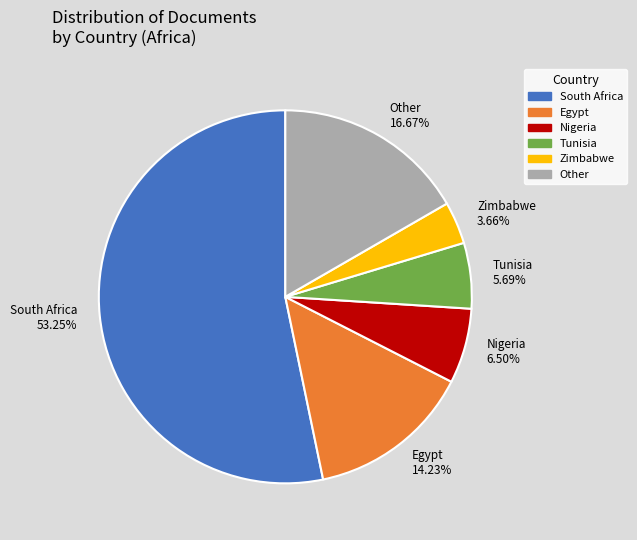

To the nearest percent, what is the difference between the largest and smallest slice percentages?

50%